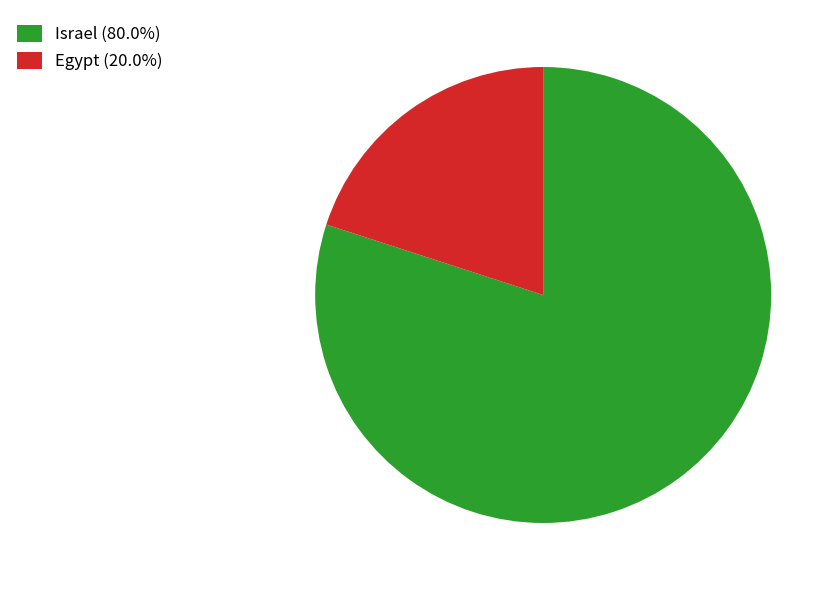

True or false: Israel accounts for 67% of the total.

False